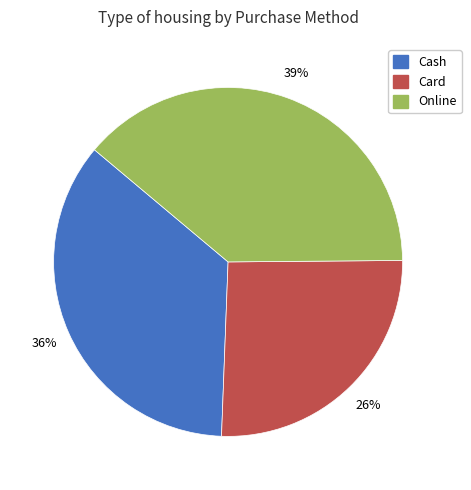

Which slice is the smallest?

Card